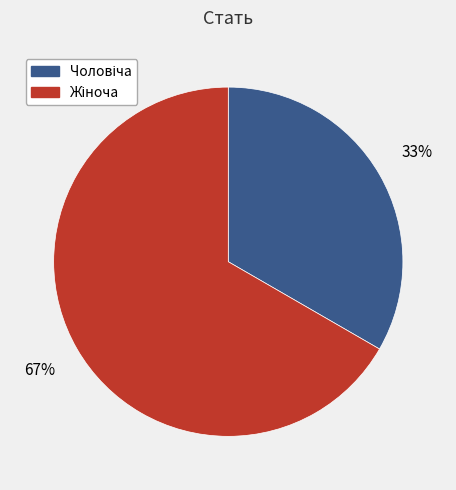

To the nearest percent, what is the average slice percentage?

50%